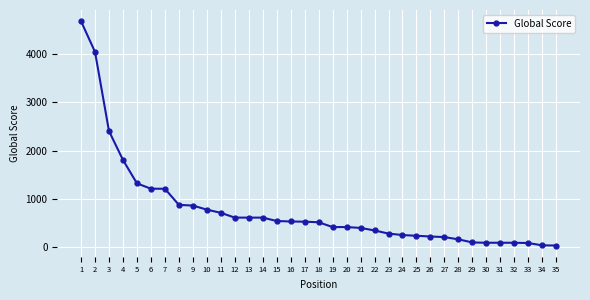

How many data points are less than 519?

17